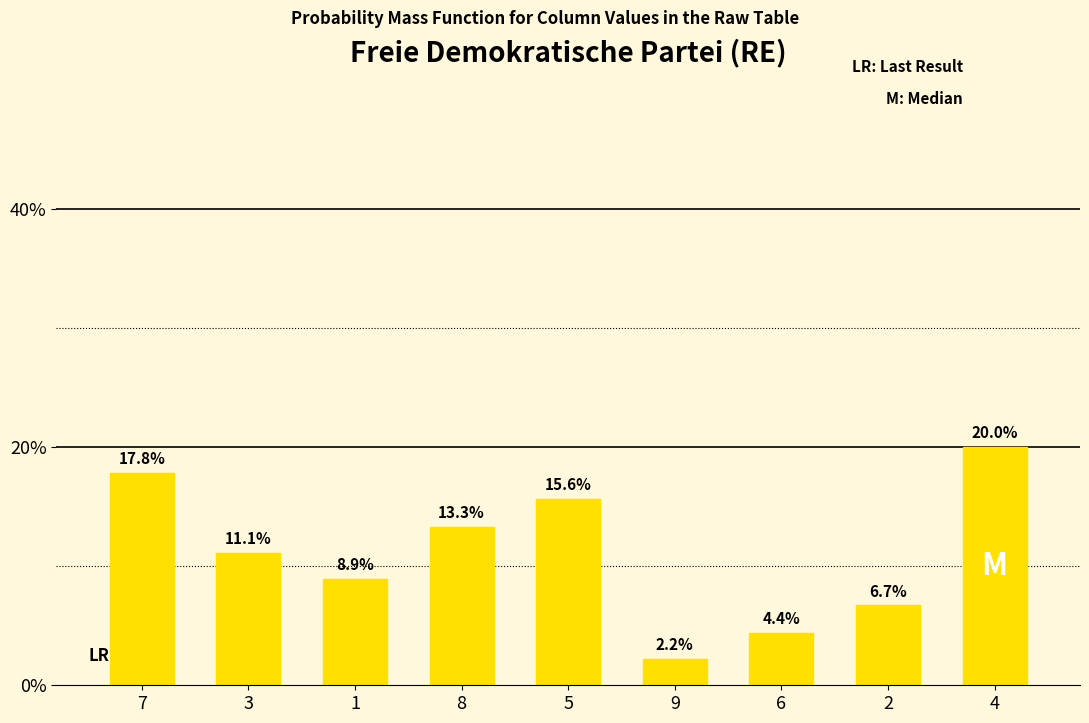

What is the change in value from 9 to 6?

+2.2